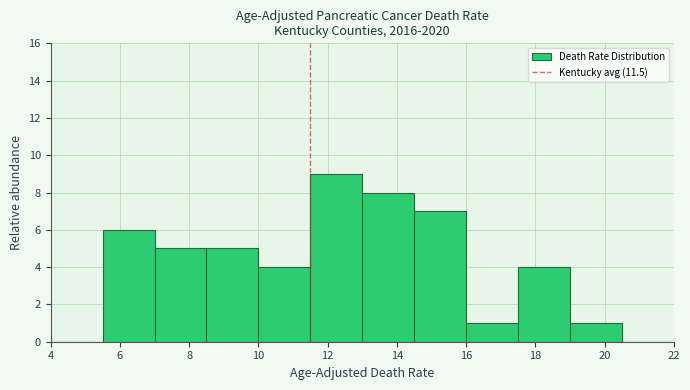

Which range on the x-axis has the tallest bar?

11.5 to 13.0